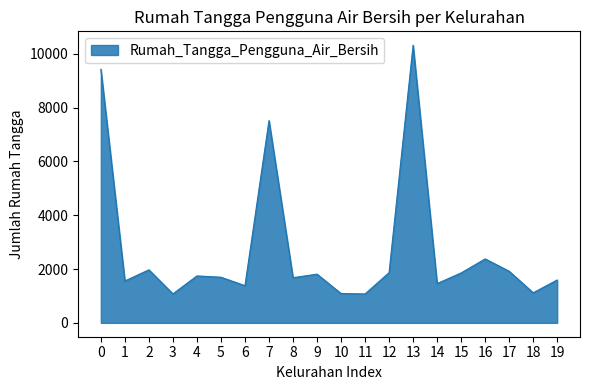

What is the sum of all values?

54496